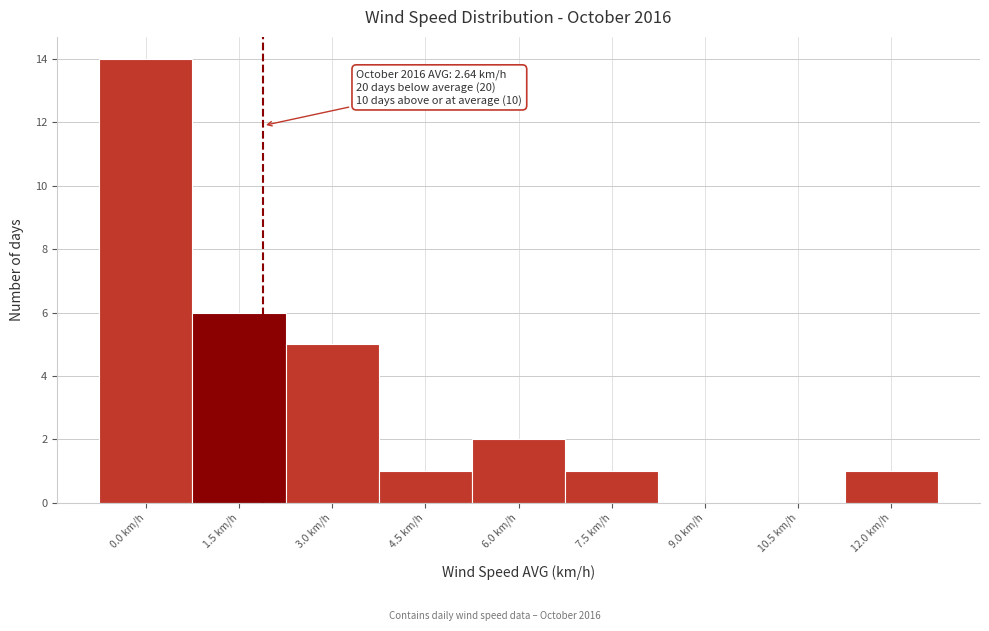

Reading left to right, what are all the values shown in this chart?

0.0 km/h=14	1.5 km/h=6	3.0 km/h=5	4.5 km/h=1	6.0 km/h=2	7.5 km/h=1	9.0 km/h=0	10.5 km/h=0	12.0 km/h=1